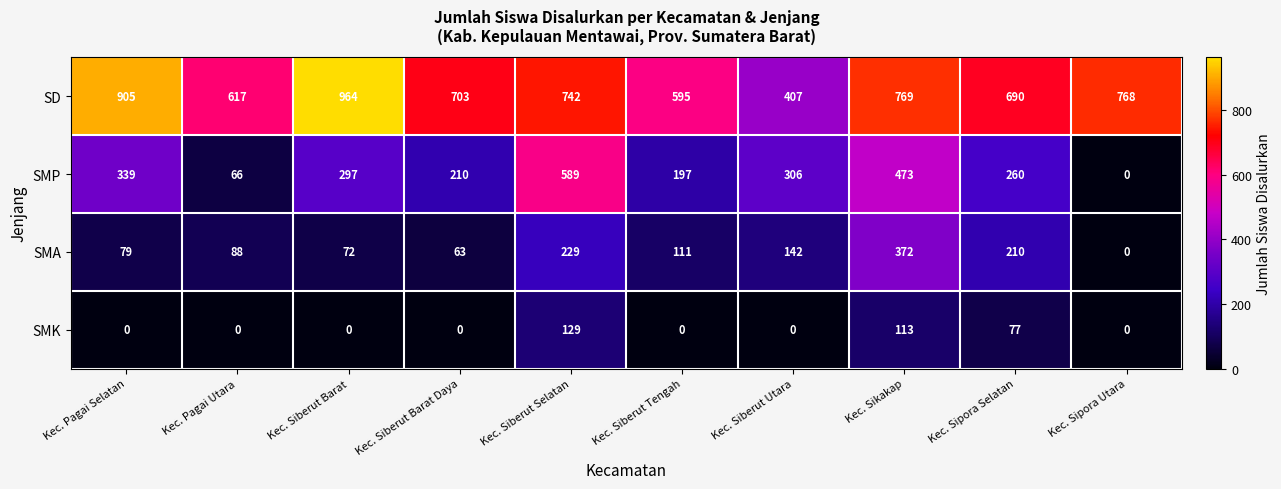

What is the average value of the SMK series?

32